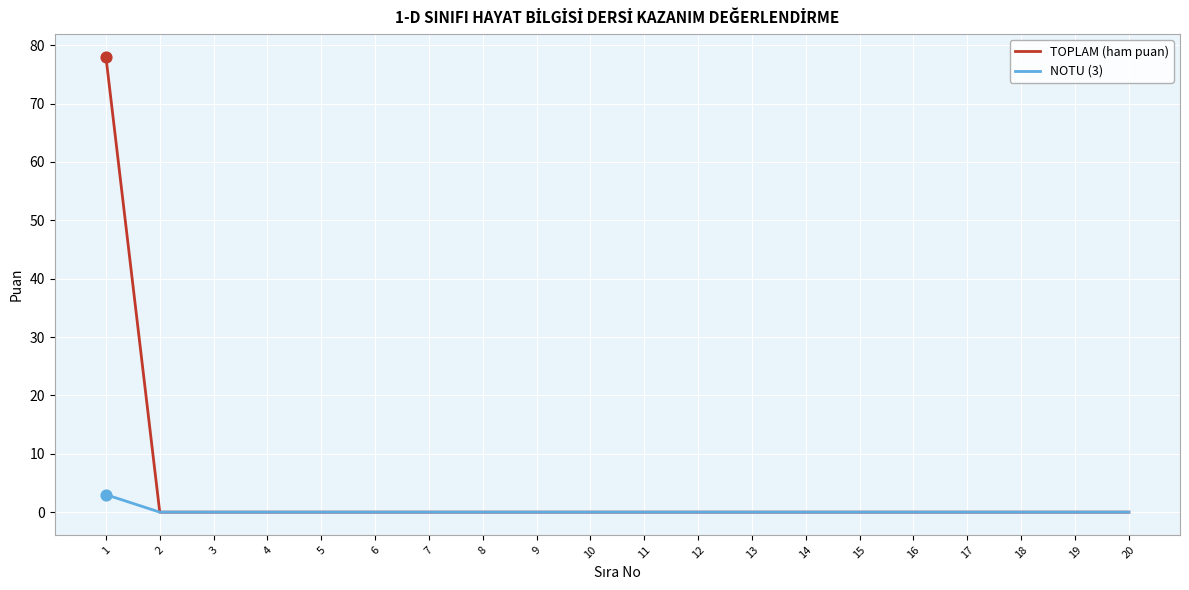

Rank the series by their maximum value, from highest to lowest.

TOPLAM (ham puan), NOTU (3)